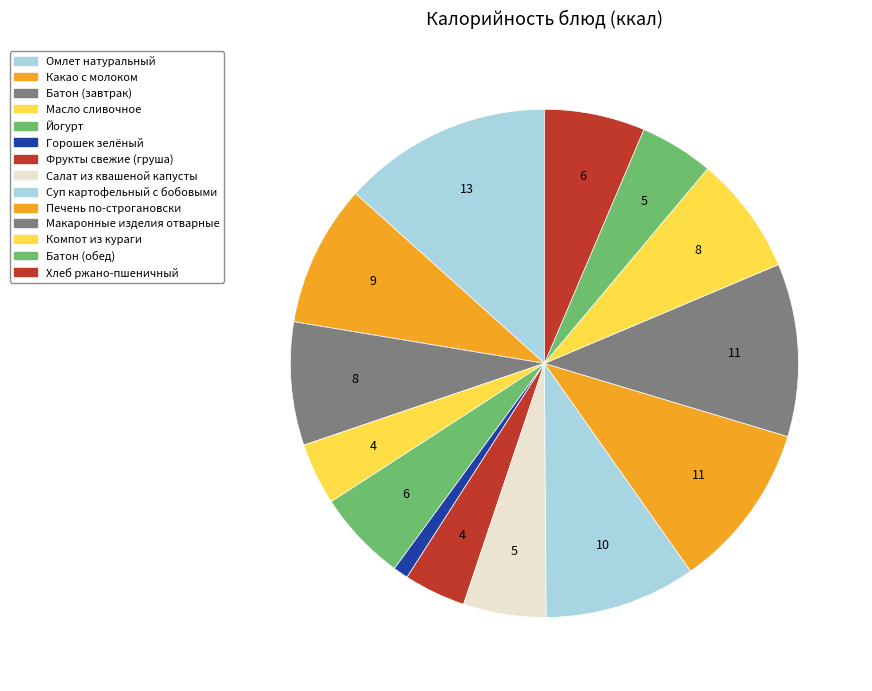

Is there a majority slice in this chart?

No